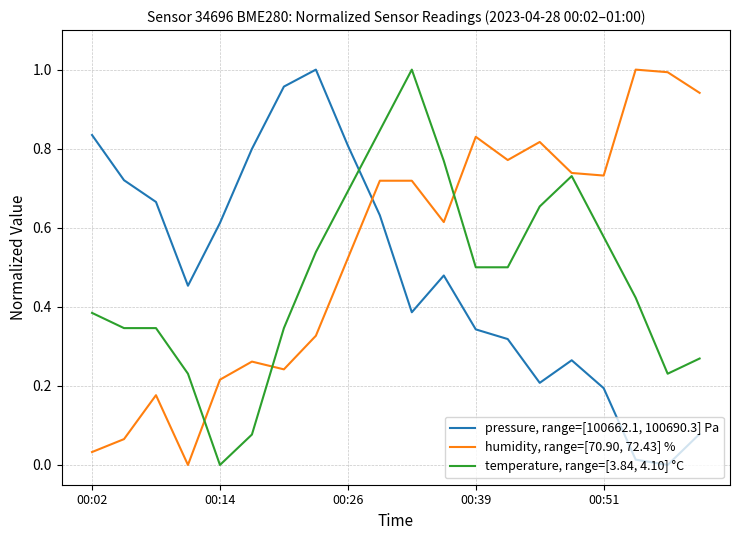

Rank the series by their average value, from highest to lowest.

humidity, range=[70.90, 72.43] %, pressure, range=[100662.1, 100690.3] Pa, temperature, range=[3.84, 4.10] °C